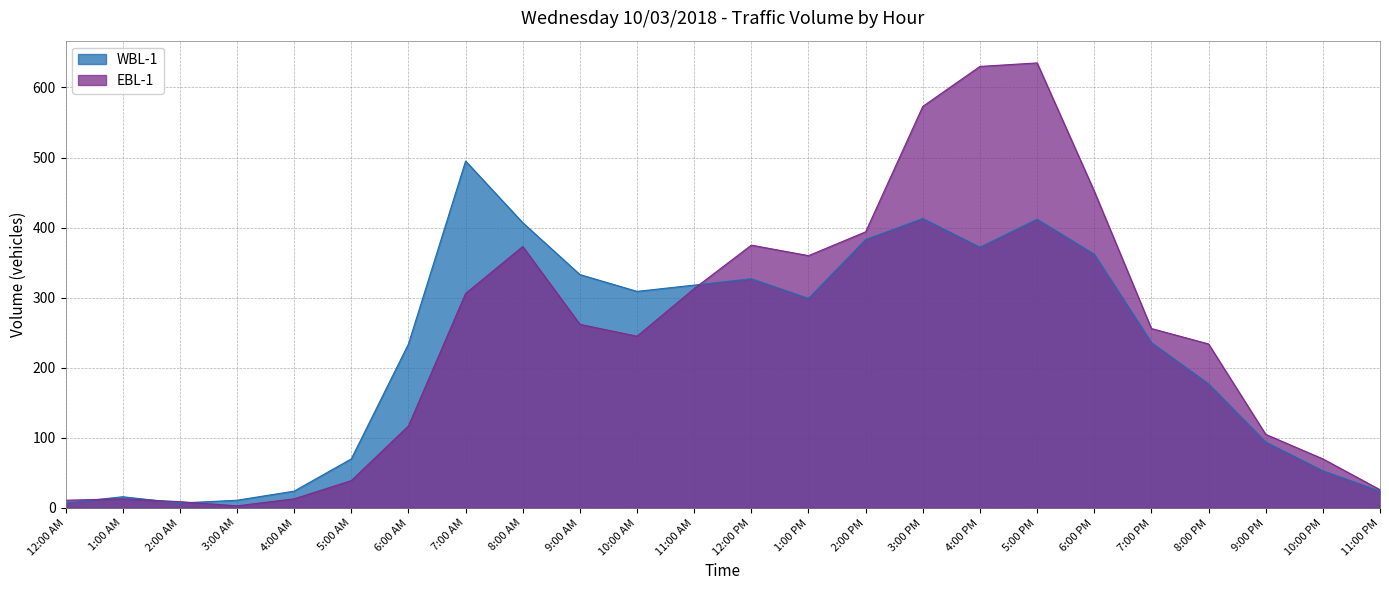

At which label does WBL-1 reach its minimum?

12:00 AM